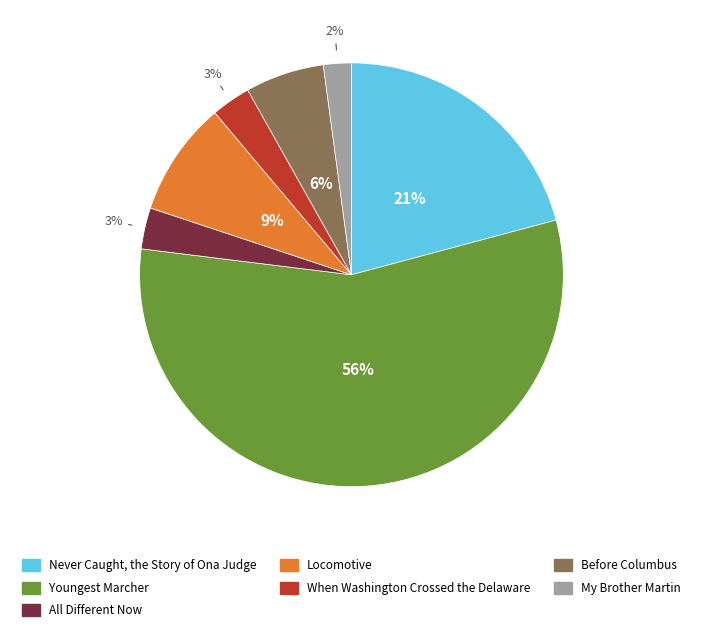

Is there any slice that represents more than half of the pie?

Yes